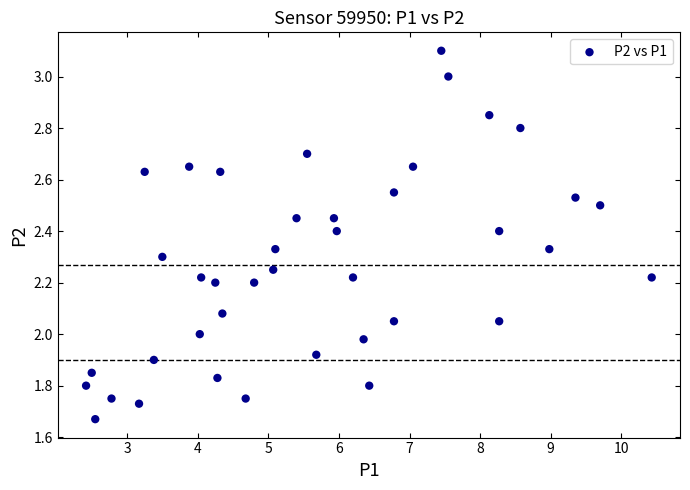

What is the range of Y values (max minus min)?

1.4